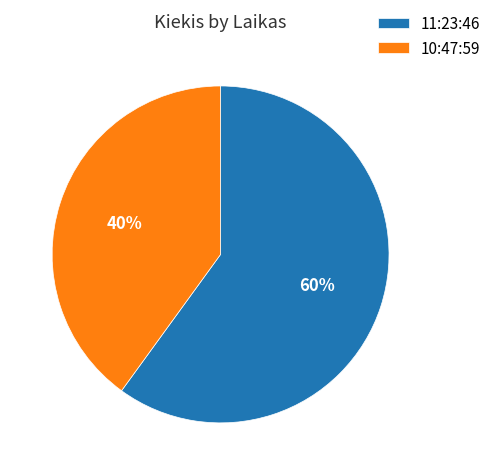

To the nearest percent, what percentage of the pie is 10:47:59?

40%